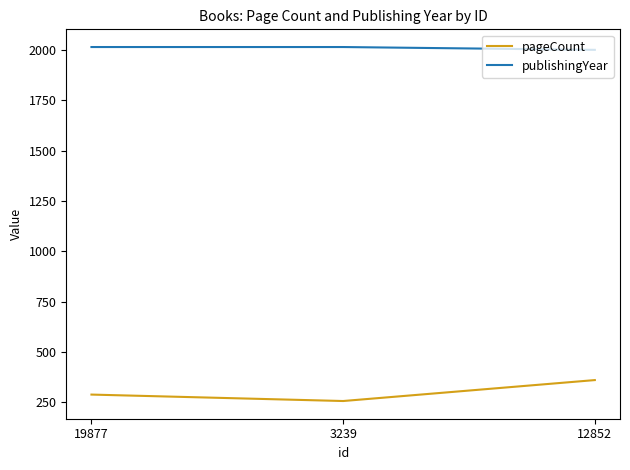

Which series has the largest total across all categories?

publishingYear